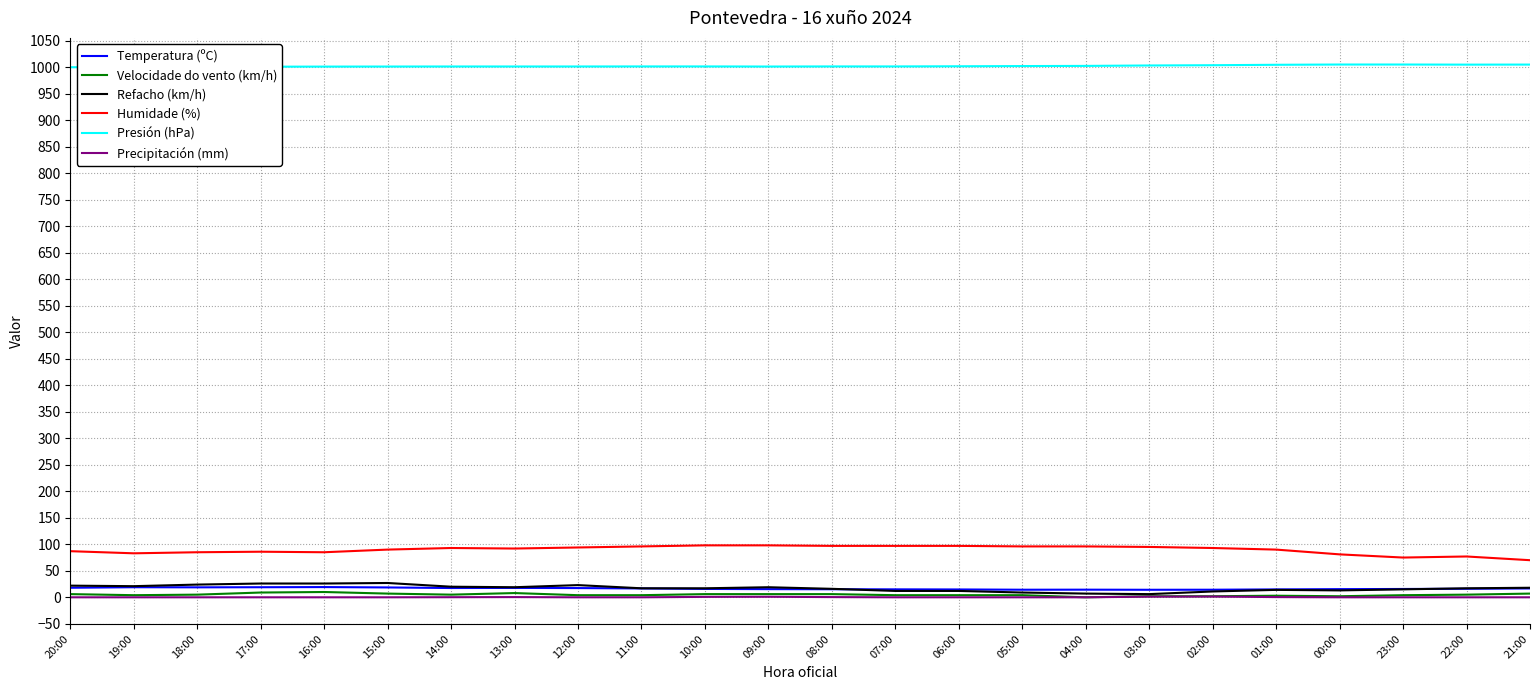

True or false: Refacho (km/h) and Humidade (%) cross at least once.

False